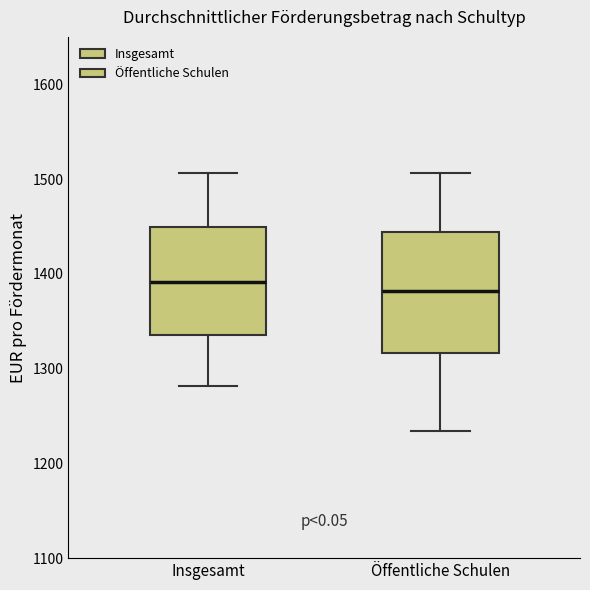

Comparing the boxes themselves (not the whiskers), which one is the tallest?

Öffentliche Schulen